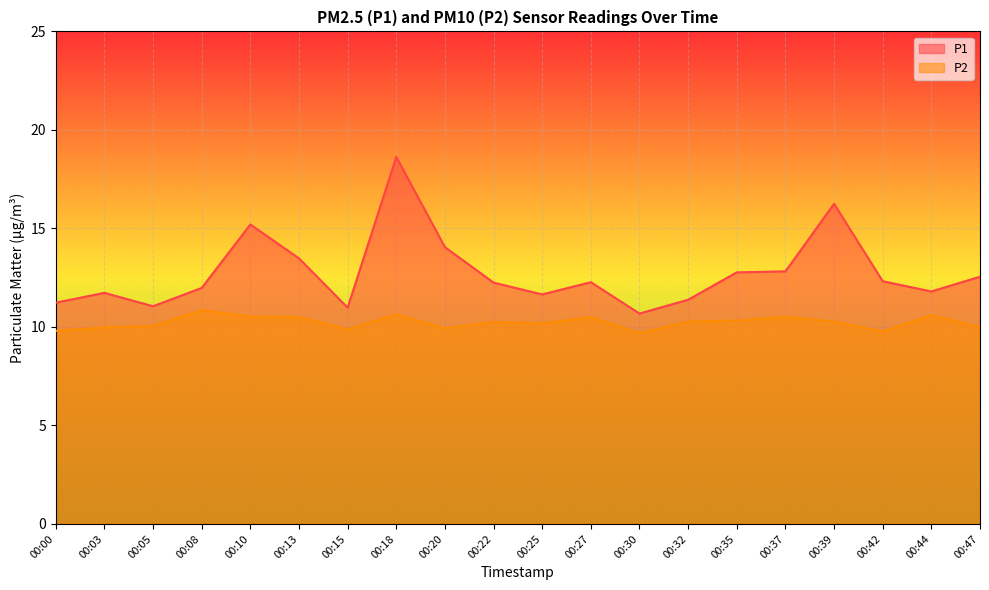

Which series has the largest total across all categories?

P1